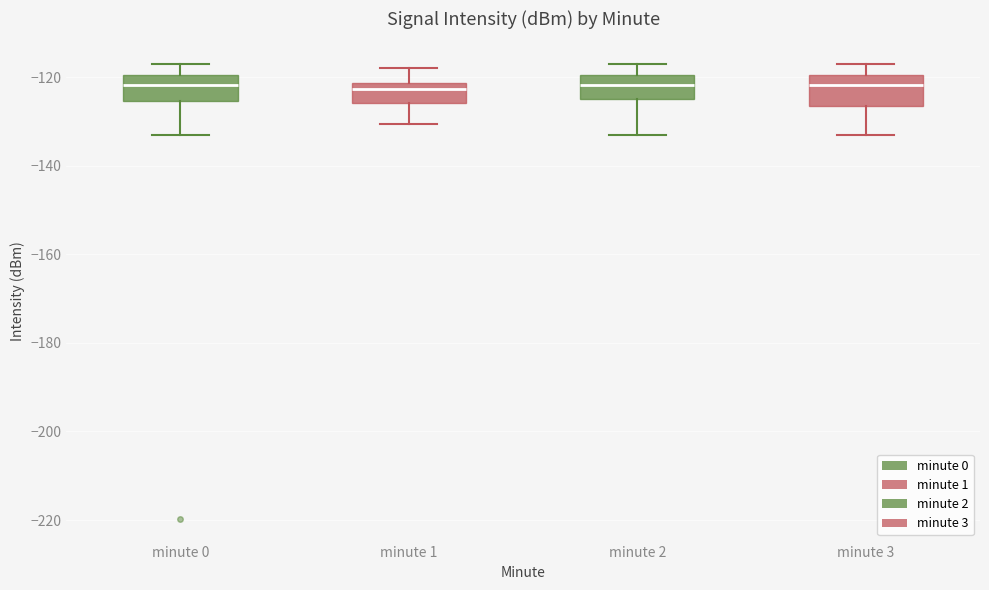

Reading left to right, transcribe this box plot: for each box, give where its median line is, the range the box spans, and where its two whiskers end, as read against the y-axis. The values are not printed on the chart, so give them approximately, as read against the axis.

minute 0: median -122, box -126 to -120, whiskers -134 to -118
minute 1: median -122 (just below the box's upper edge), box -126 to -122, whiskers -130 to -118
minute 2: median -122, box -126 to -120, whiskers -134 to -118
minute 3: median -122, box -126 to -120, whiskers -134 to -118